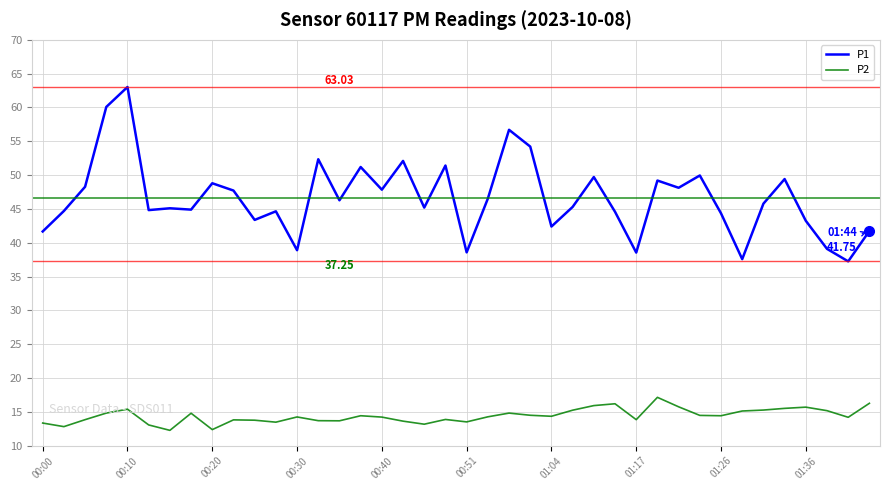

What is the difference between the maximum and minimum values in the P1 series?

25.8